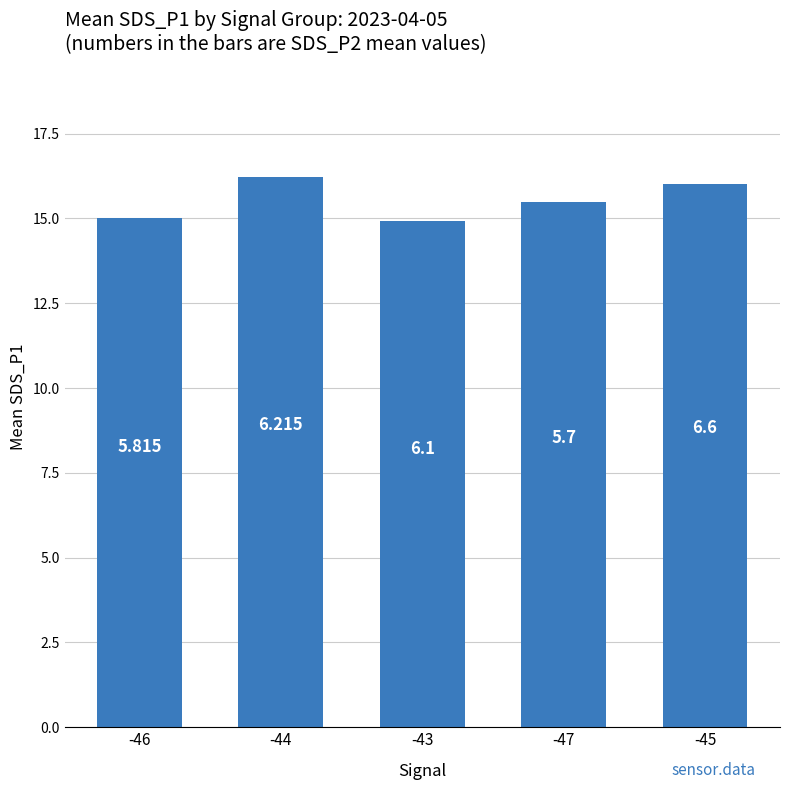

Rank the categories by value from lowest to highest.

-43, -46, -47, -45, -44